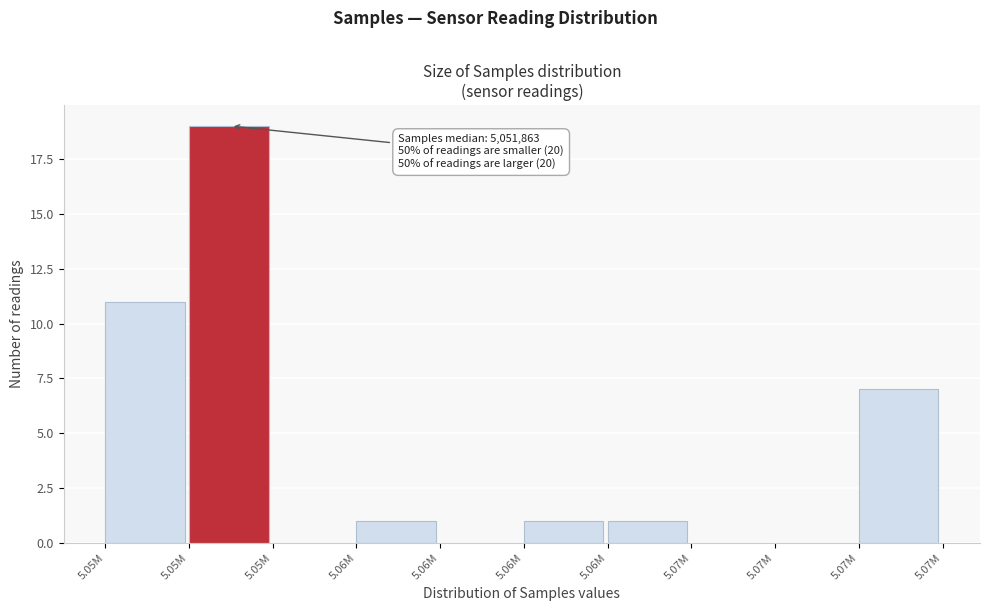

How many series are shown in this chart?

1